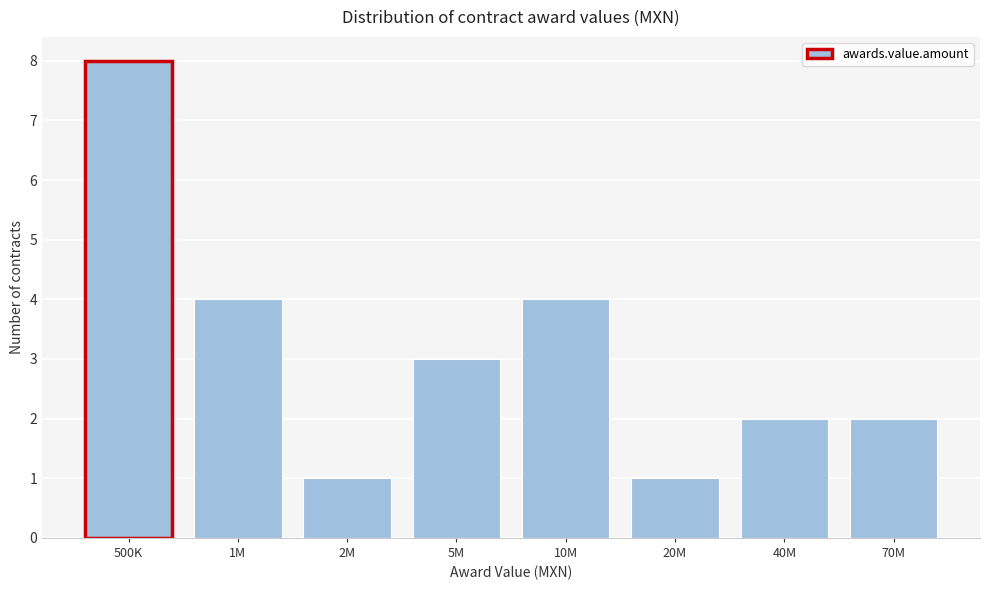

Reading left to right, transcribe all the data shown in this chart.

500K=8	1M=4	2M=1	5M=3	10M=4	20M=1	40M=2	70M=2